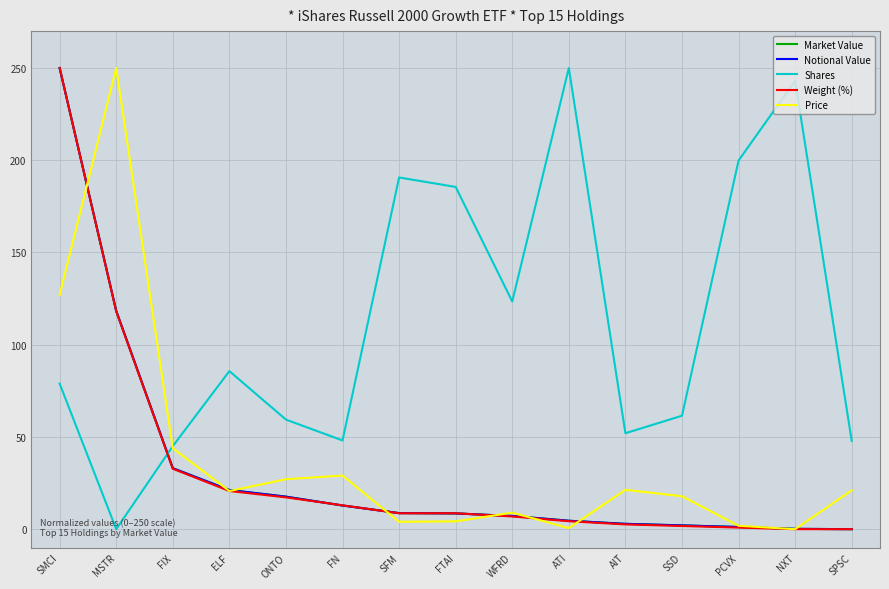

Does the chart have visible grid lines?

Yes